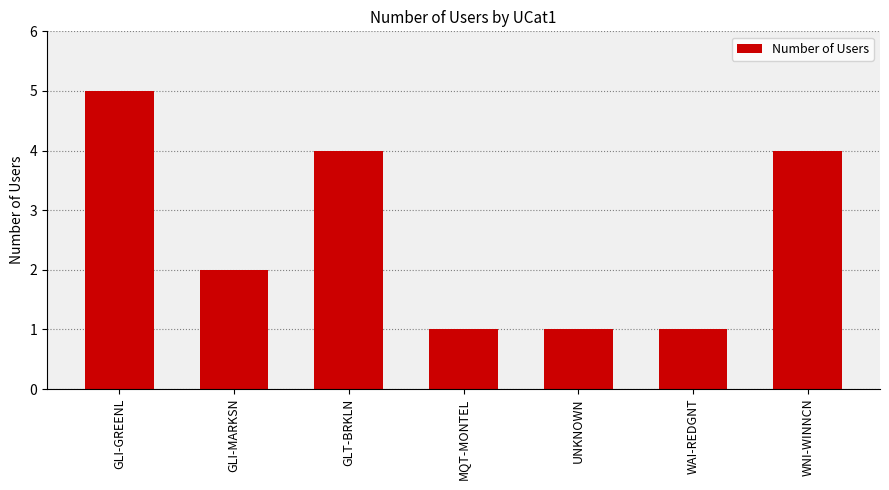

Which category has the highest value across all series?

GLI-GREENL